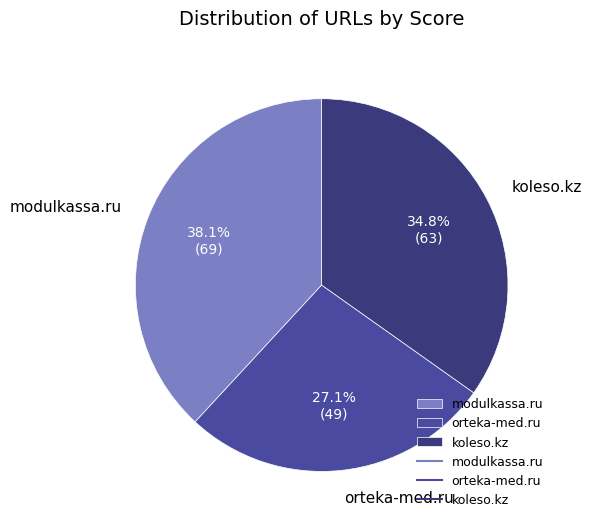

To the nearest percent, what is the difference between the largest and smallest slice percentages?

11%